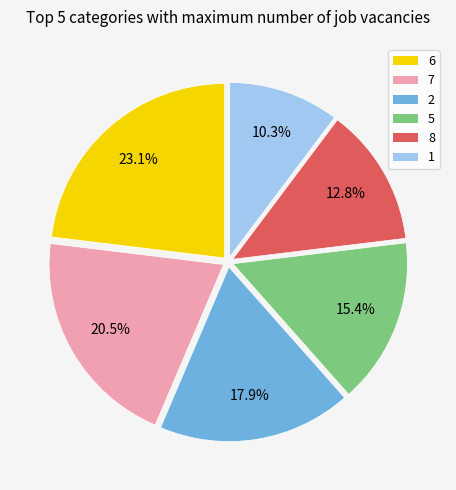

What is the smallest slice in the pie chart?

1